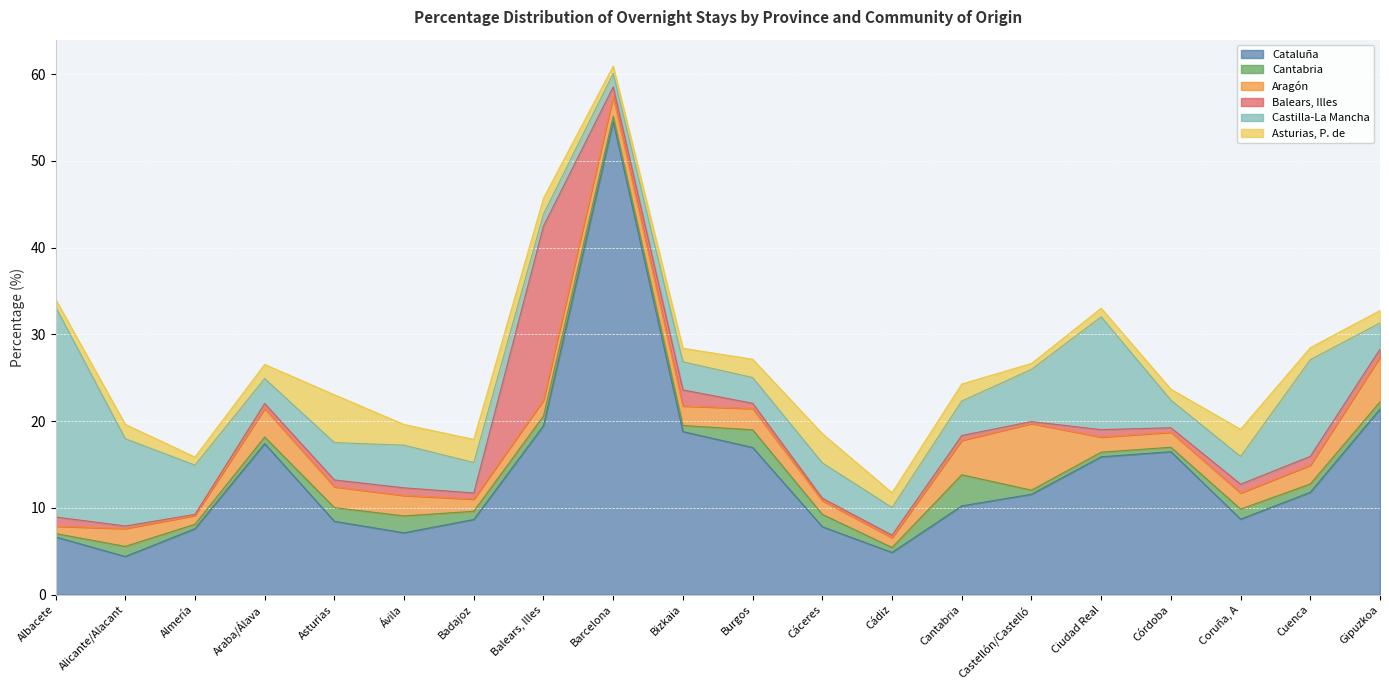

True or false: Balears, Illes has more than 0 points higher than both neighbors.

True